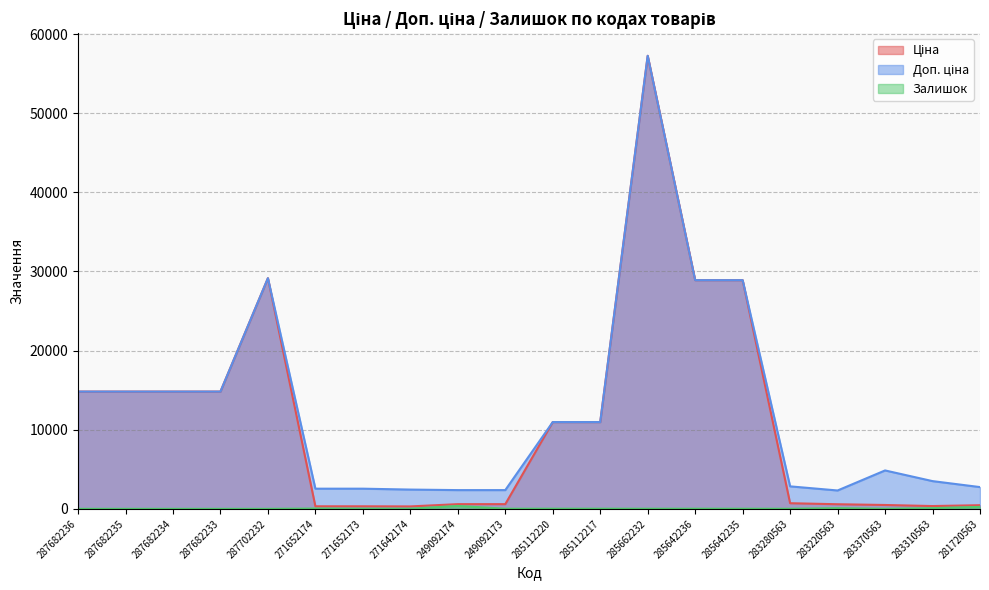

True or false: Доп. ціна and Залишок cross at least once.

False